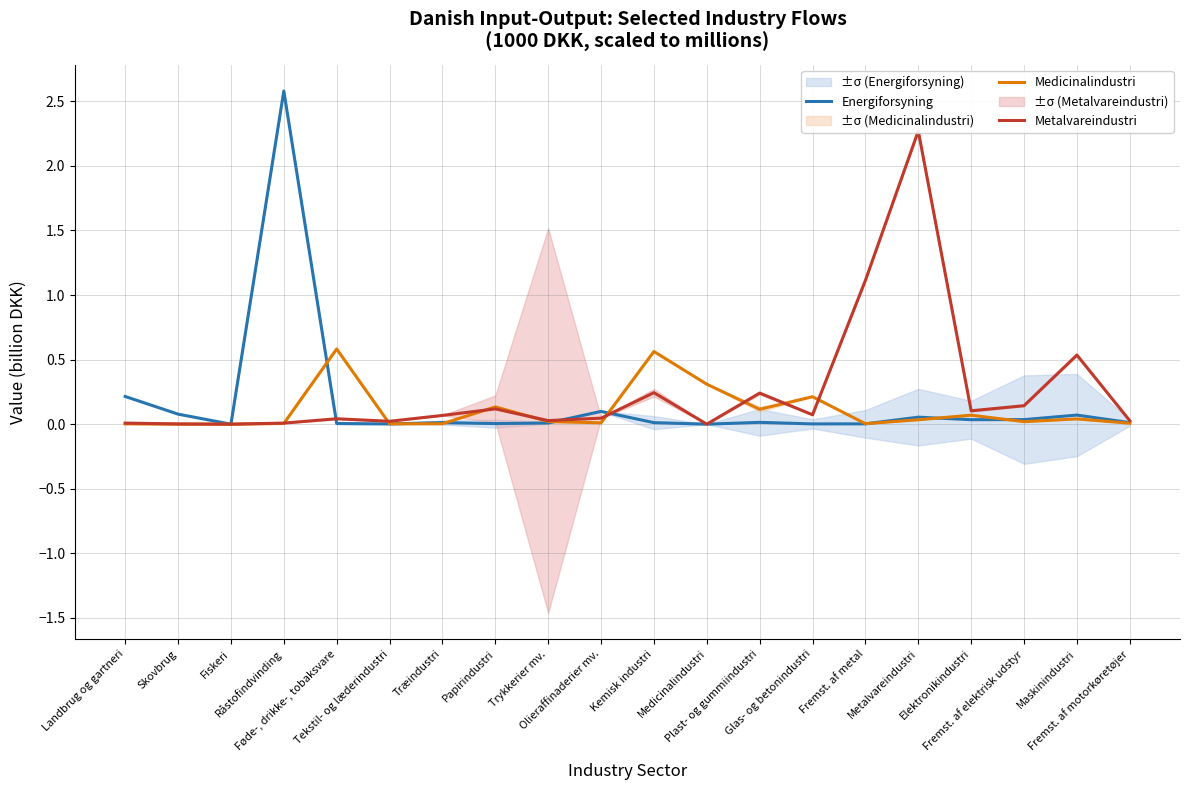

Which series changed the most between Fremst. af metal and Fremst. af motorkøretøjer?

Metalvareindustri